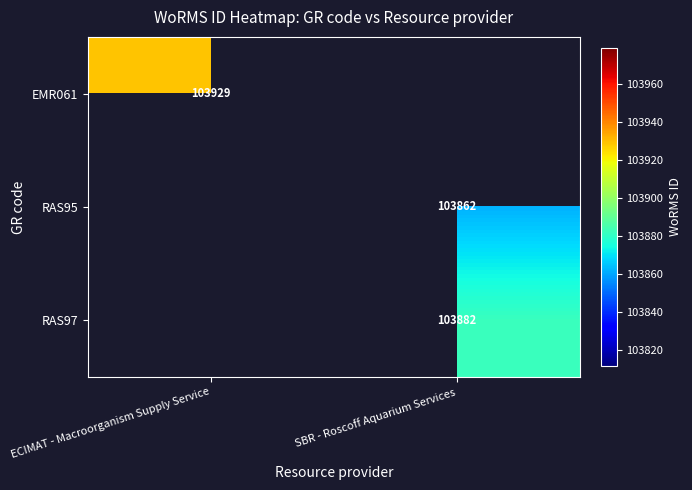

Is the value of RAS97 at SBR - Roscoff Aquarium Services greater than the value of RAS95 at SBR - Roscoff Aquarium Services?

Yes